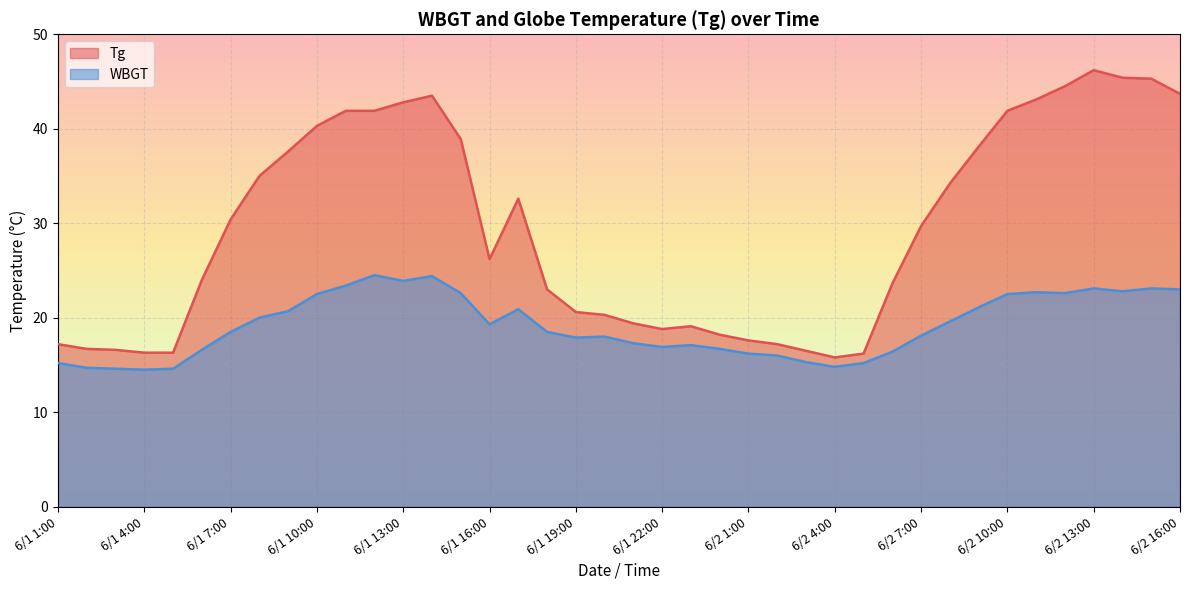

What is the sum of all Tg values?

1176.6